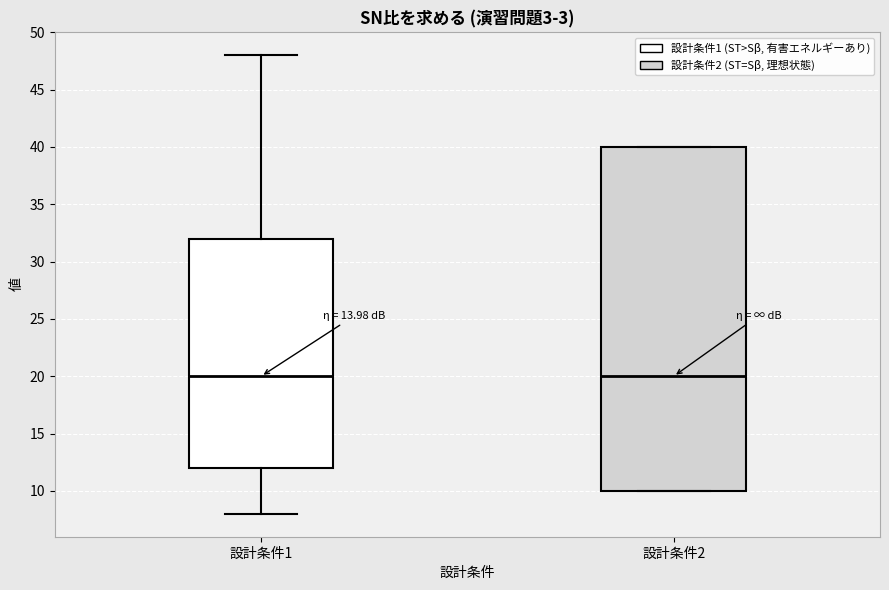

Reading left to right, transcribe this box plot: for each box, give where its median line is, the range the box spans, and where its two whiskers end, as read against the y-axis. The values are not printed on the chart, so give them approximately, as read against the axis.

設計条件1: median 20, box 12 to 32, whiskers 8 to 48
設計条件2: median 20, box 10 to 40, whiskers 10 to 40